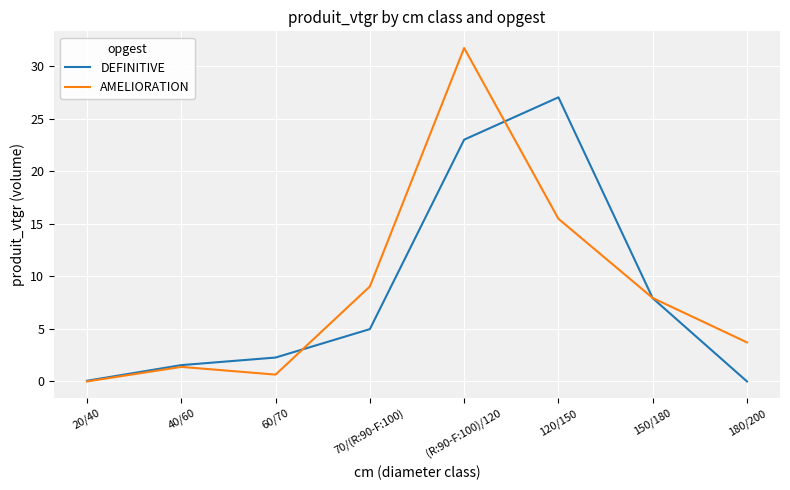

Does the chart display data point markers on the line(s)?

No